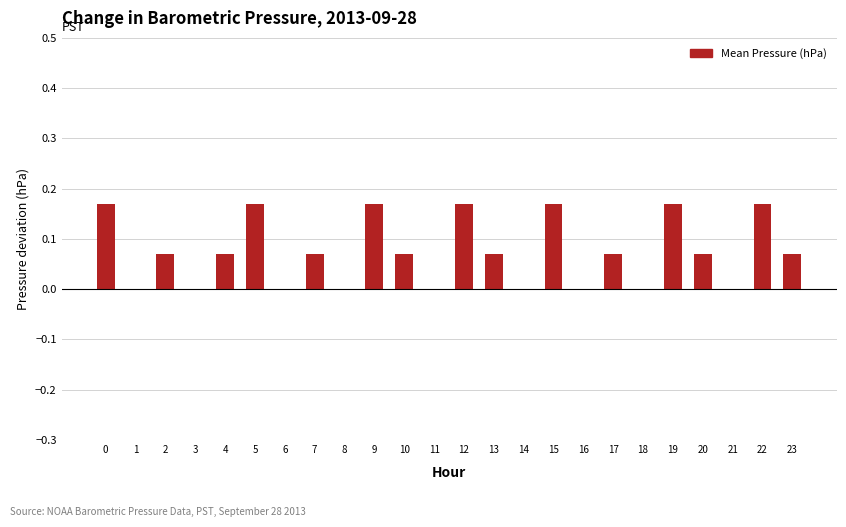

What is the sum of all values?

1.8